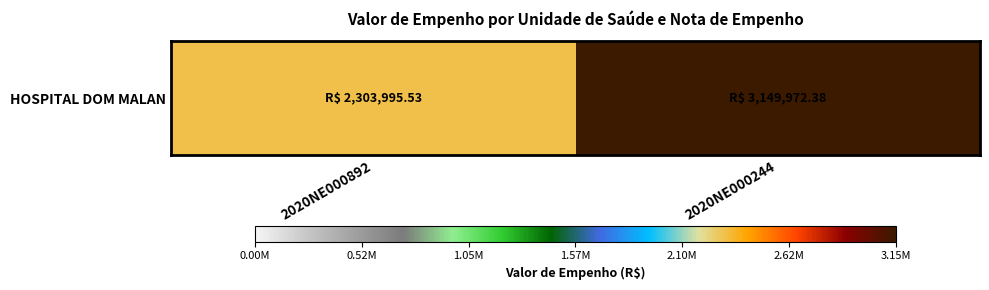

Is it true that the value at 2020NE000892 is 1200468.0?

False